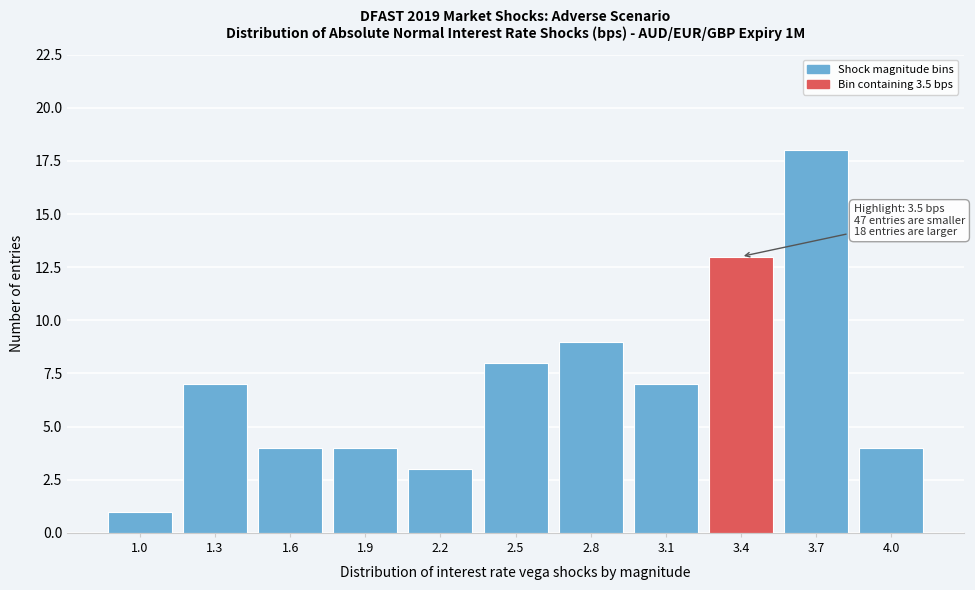

Reading left to right, transcribe all the data shown in this chart.

1	7	4	4	3	8	9	7	13	18	4